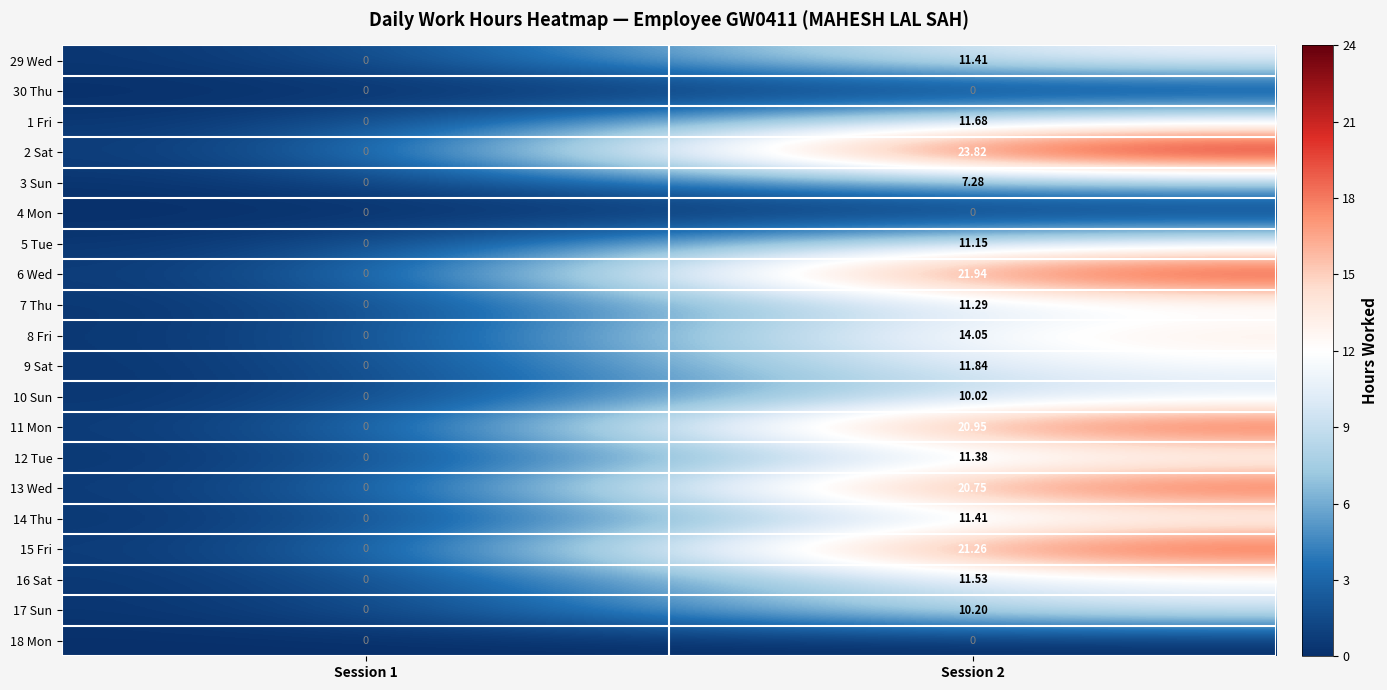

Is the value of 1 Fri at Session 1 greater than the value of 14 Thu at Session 2?

No